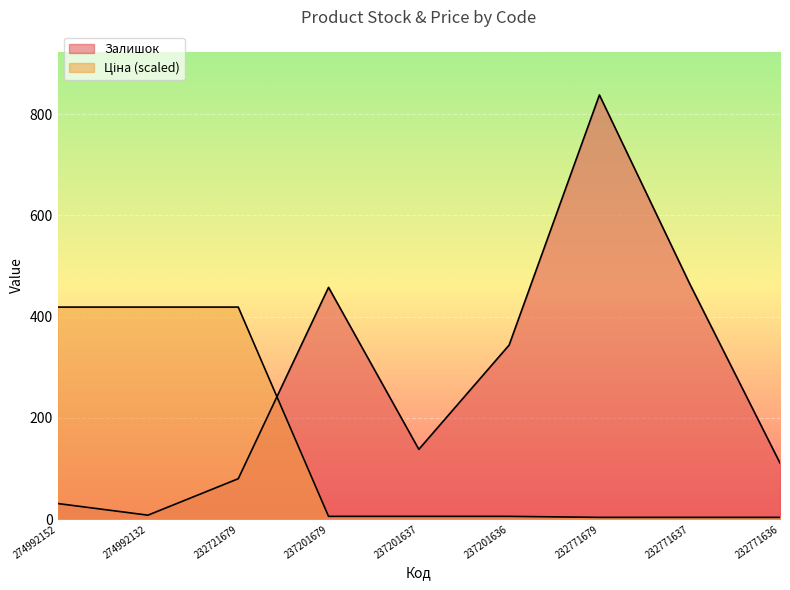

True or false: Ціна has a value of 3.7 at 232771679.

True